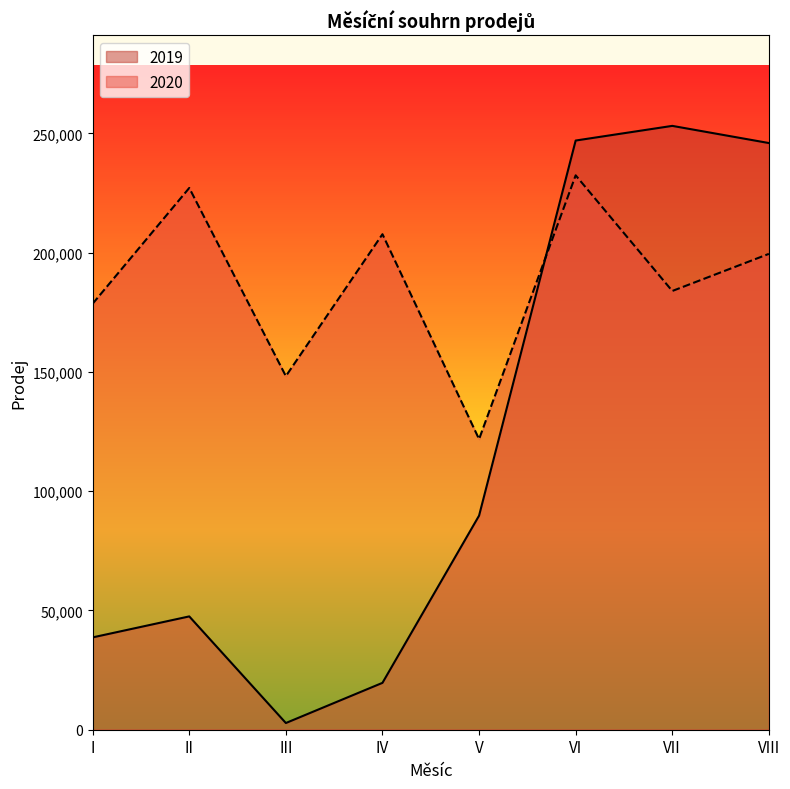

At which category does 2019 reach its first local valley?

III